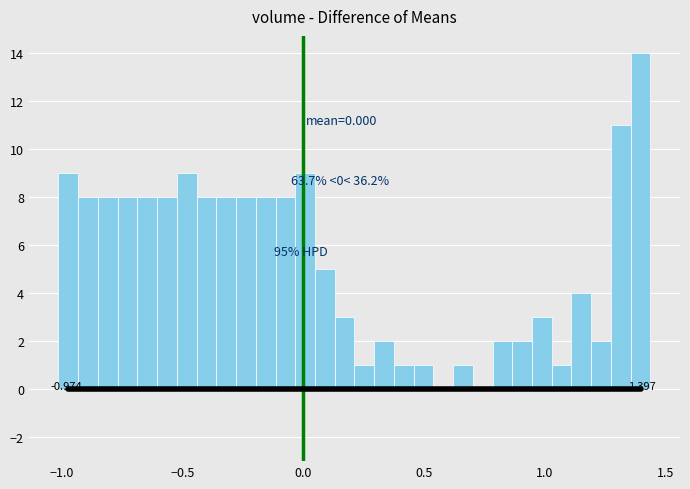

Read against the x-axis, roughly where is the centre of the tallest bar?

1.40